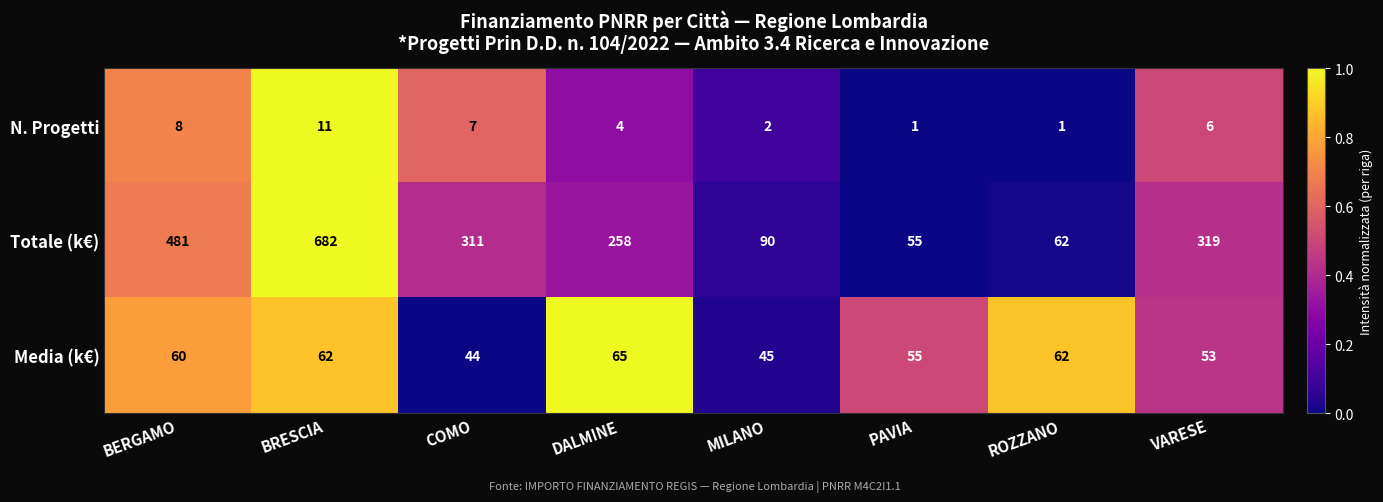

Where is N. Progetti nearest to the value 6?

VARESE